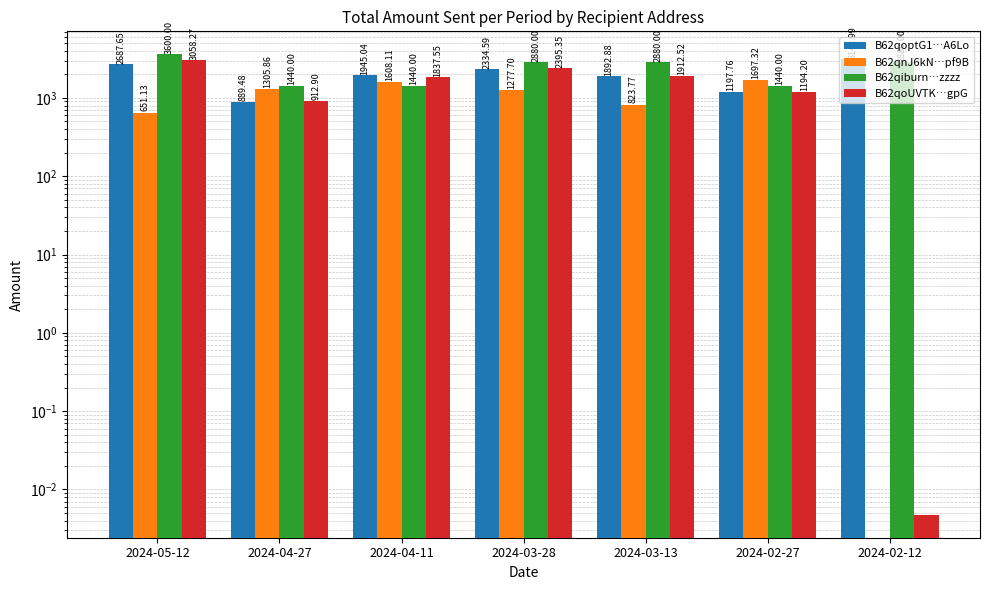

How many series are shown in this chart?

4